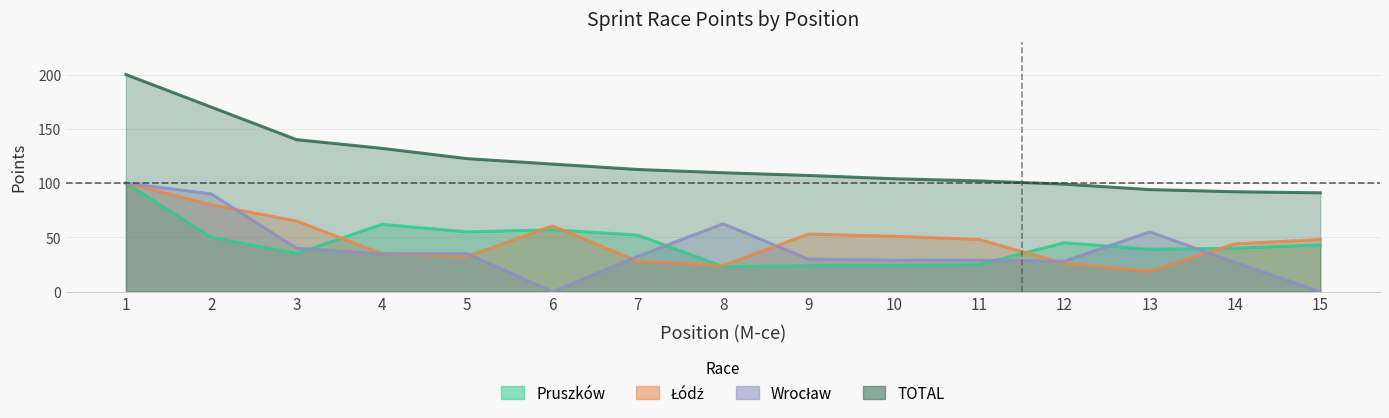

How many data points in TOTAL are less than 108?

7